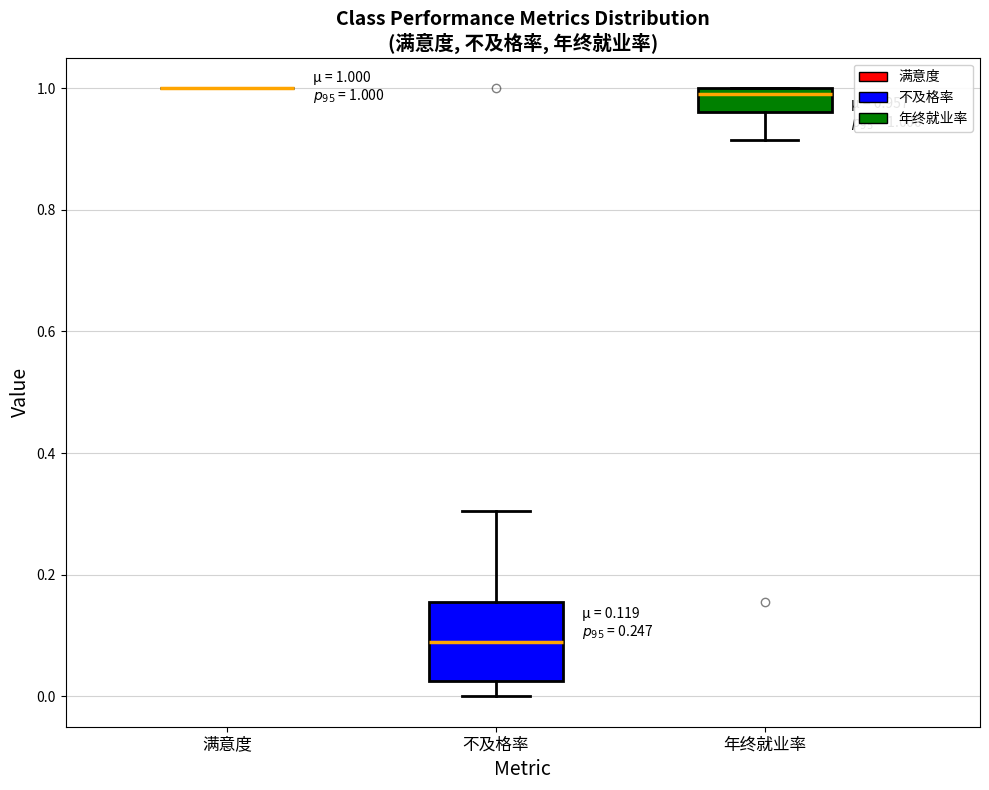

Which box is the tallest, from its lower edge to its upper edge?

不及格率